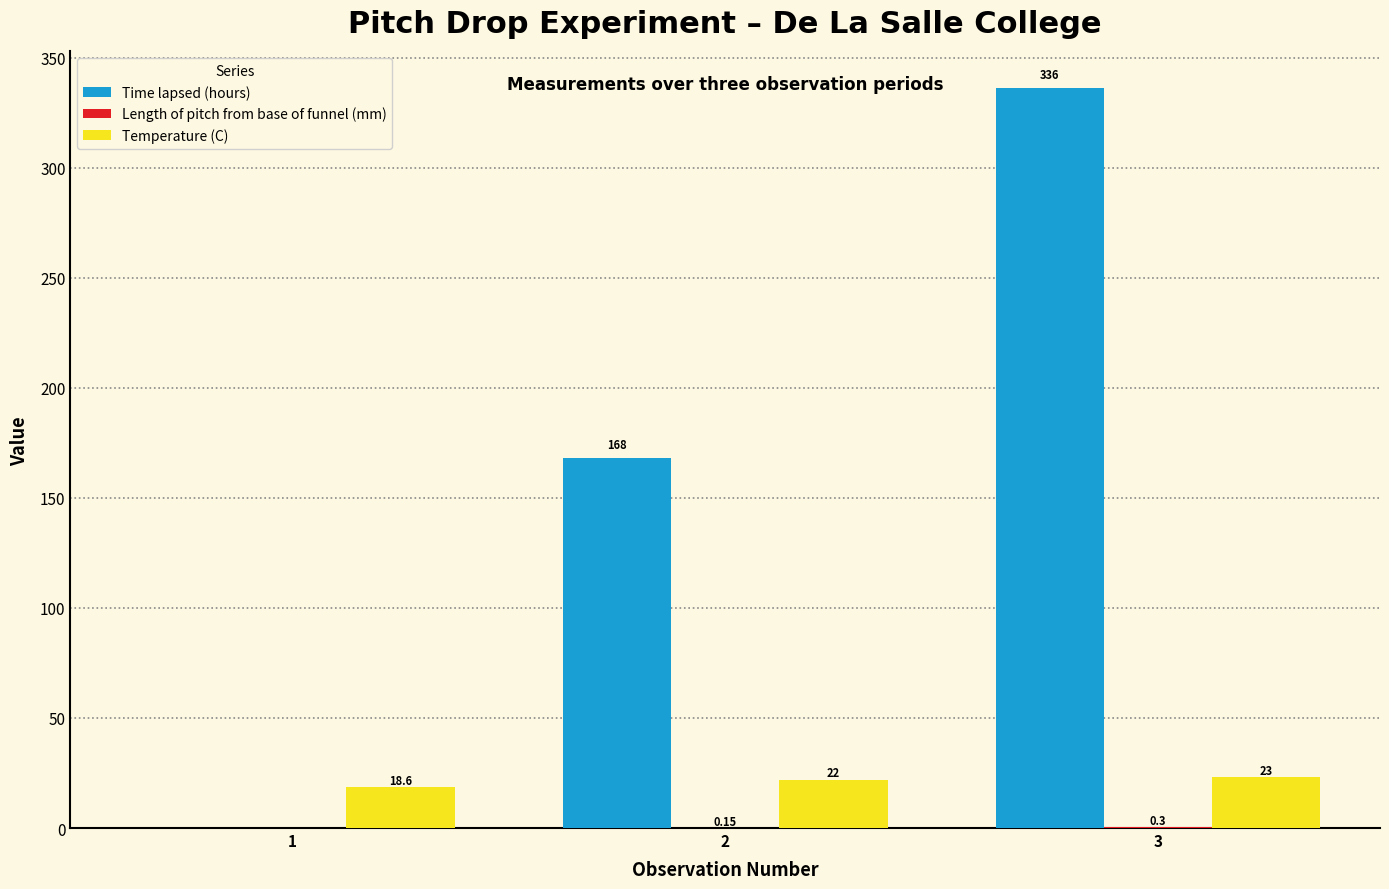

How many series are shown in this chart?

3